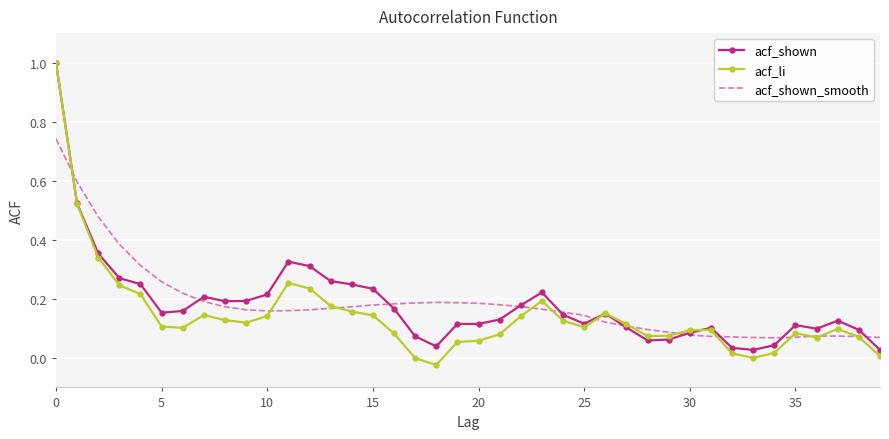

Which series has the largest range (max minus min)?

acf_li